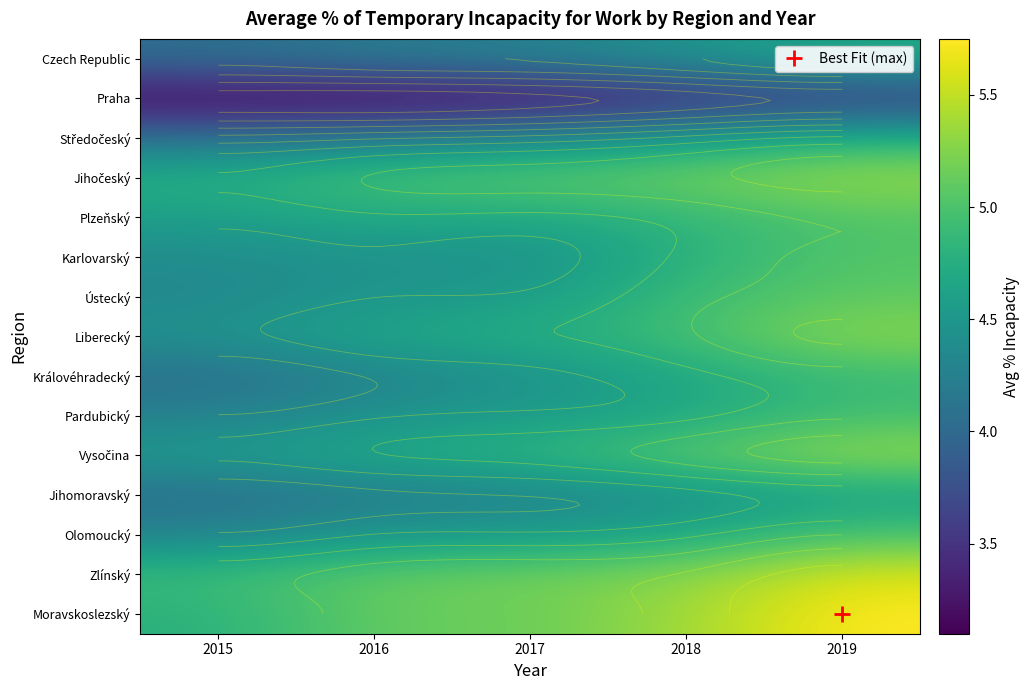

What is the total value across all series at 2016?

67.3